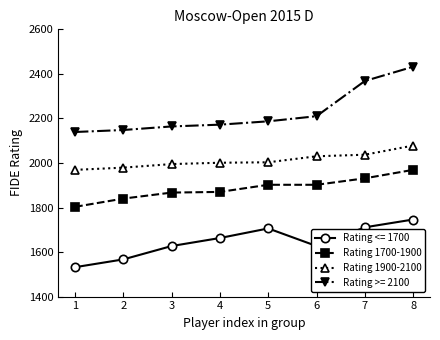

Between 5 and 7, which series saw the biggest shift?

Rating >= 2100